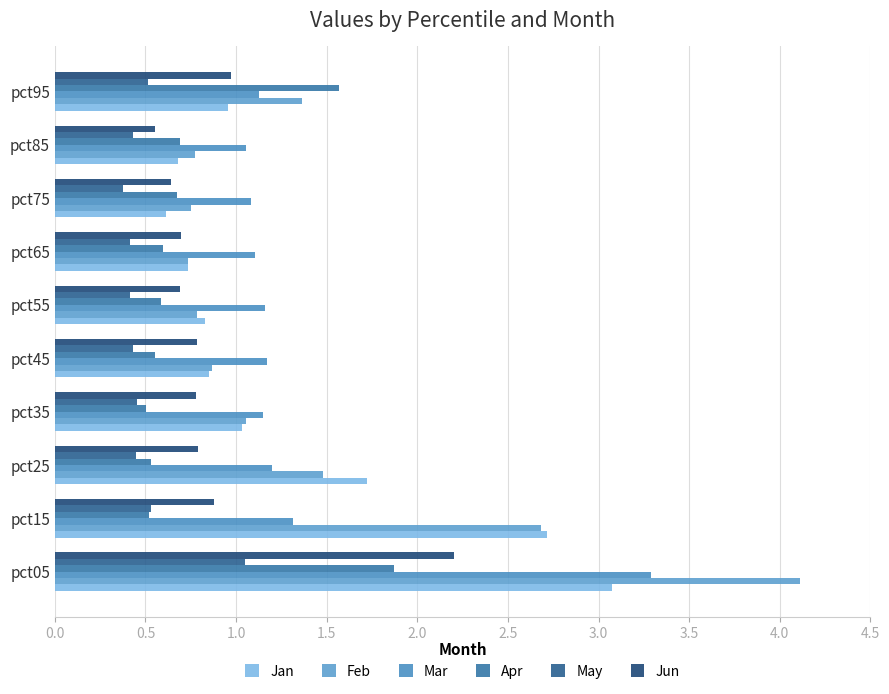

What position from the right is 3.5?

3